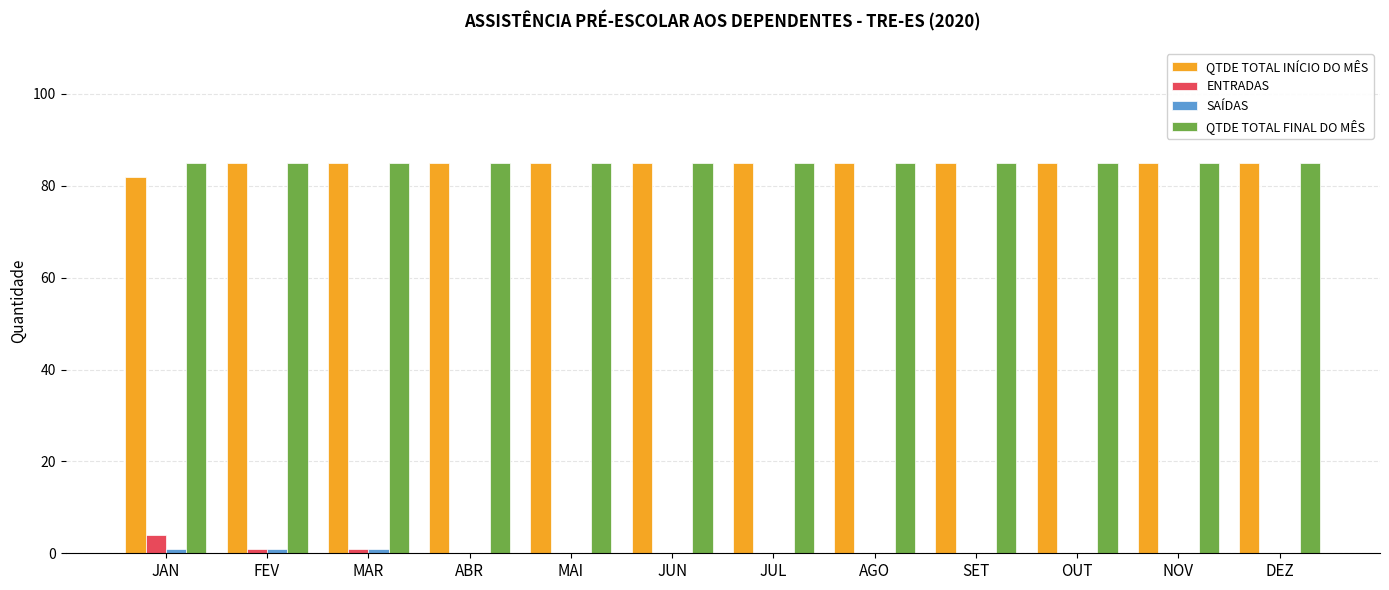

Which series has the largest range (max minus min)?

ENTRADAS